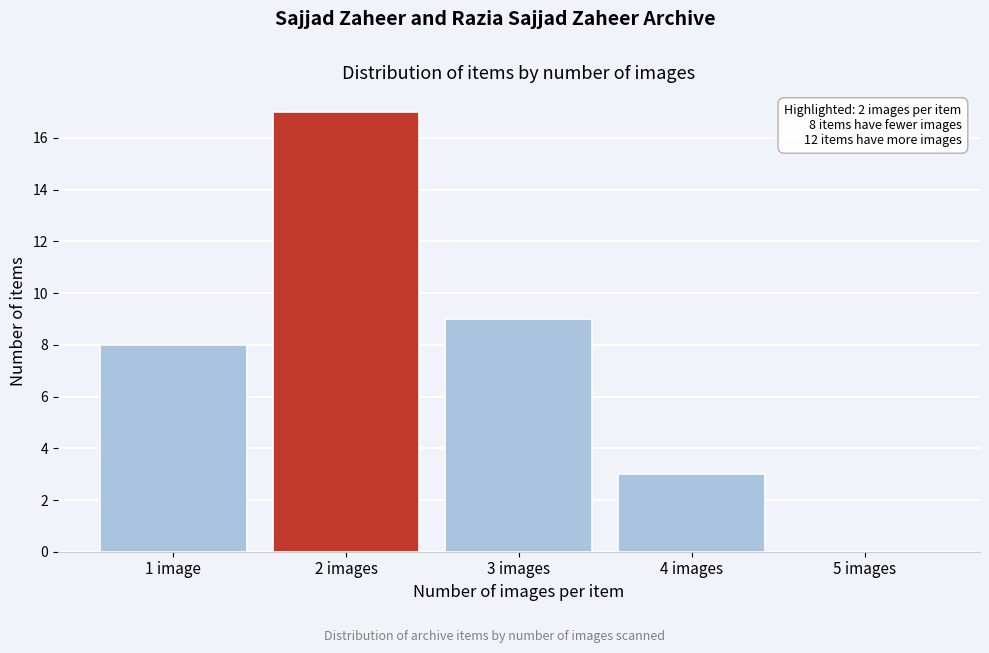

Reading left to right, extract all data points from this chart.

1 image=8	2 images=17	3 images=9	4 images=3	5 images=0